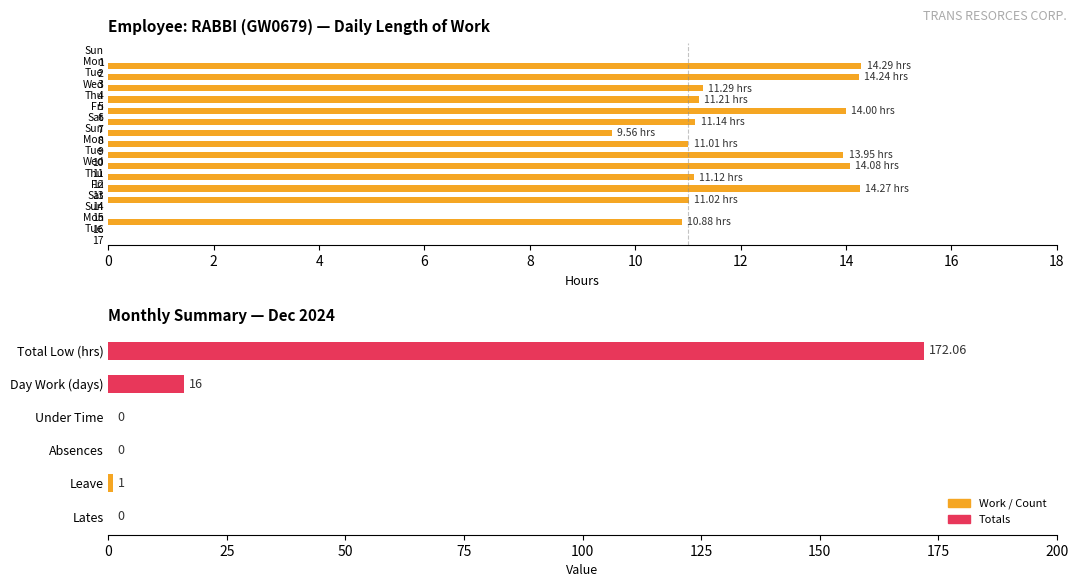

Between Tue 17 and Sat 7, which is larger?

Sat 7